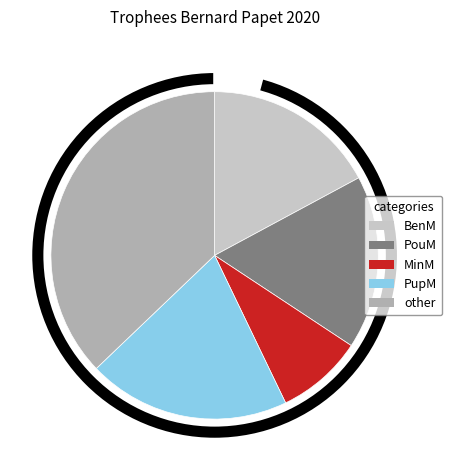

How many segments does this pie chart have?

5